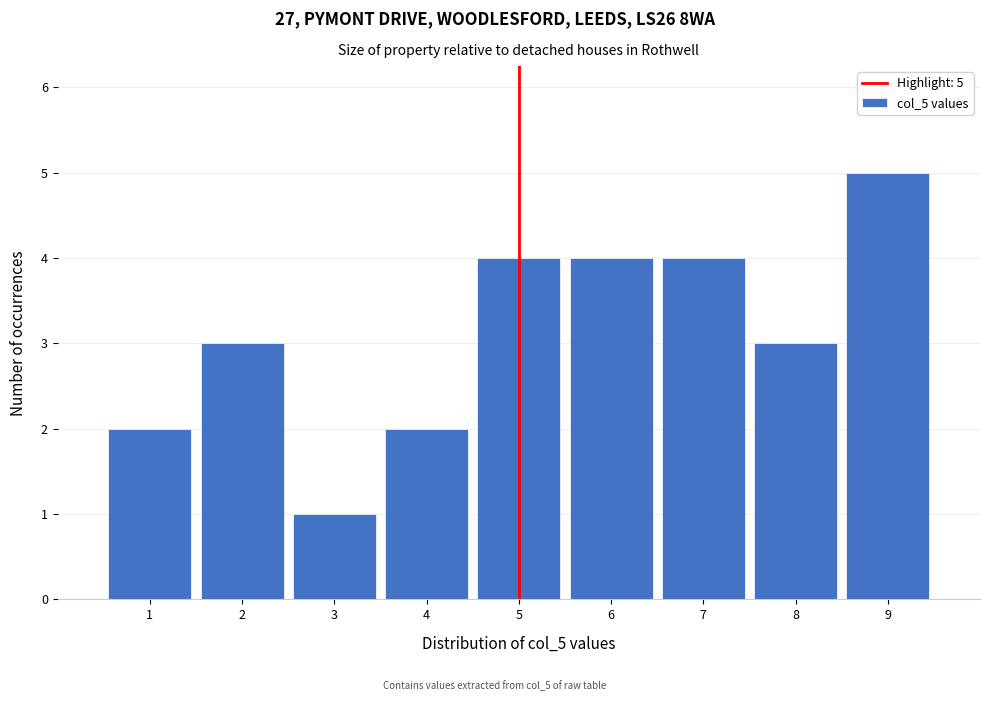

Which range on the x-axis has the tallest bar?

8.5 to 9.5